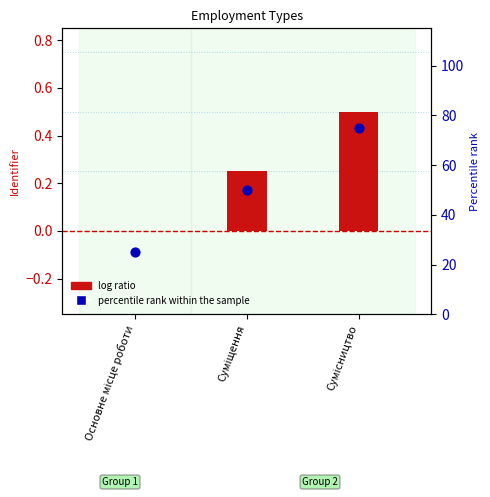

What is the total value across all series at Основне місце роботи?

25.0